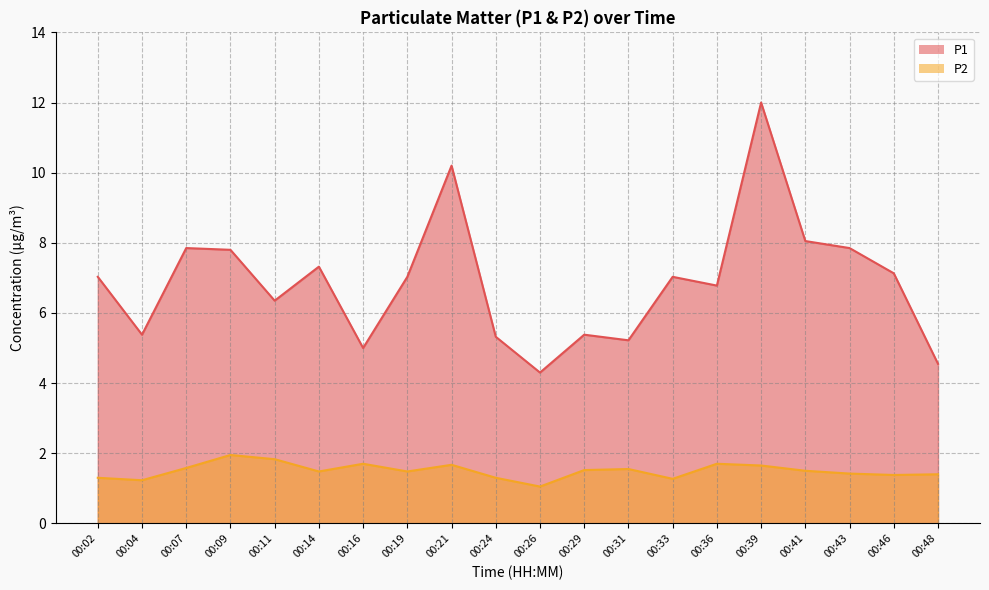

What is the smallest value displayed?

1.1